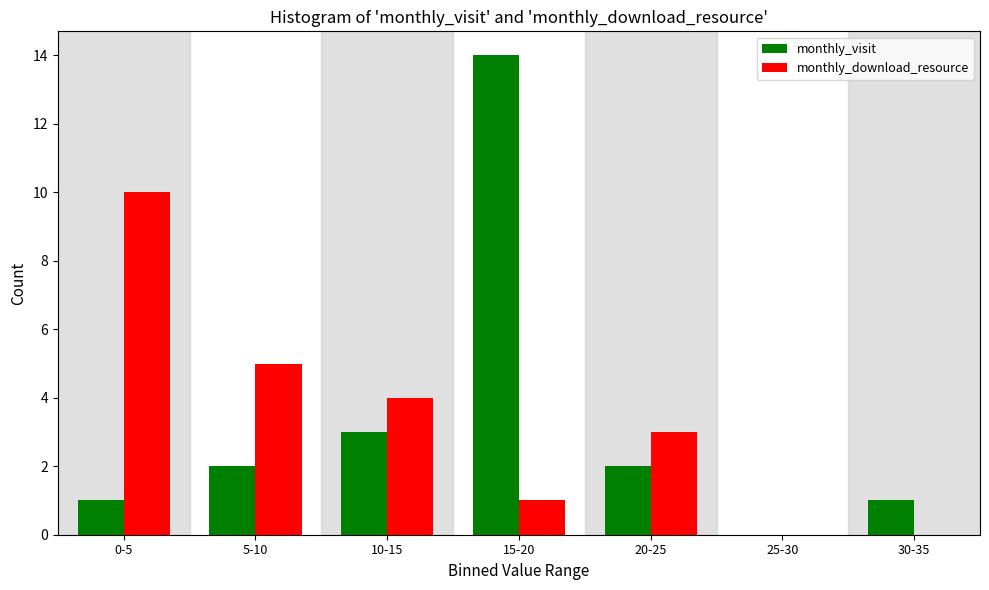

Reading left to right, what are all the values shown in this chart?

monthly_visit: 0-5=1	5-10=2	10-15=3	15-20=14	20-25=2	25-30=0	30-35=1
monthly_download_resource: 0-5=10	5-10=5	10-15=4	15-20=1	20-25=3	25-30=0	30-35=0